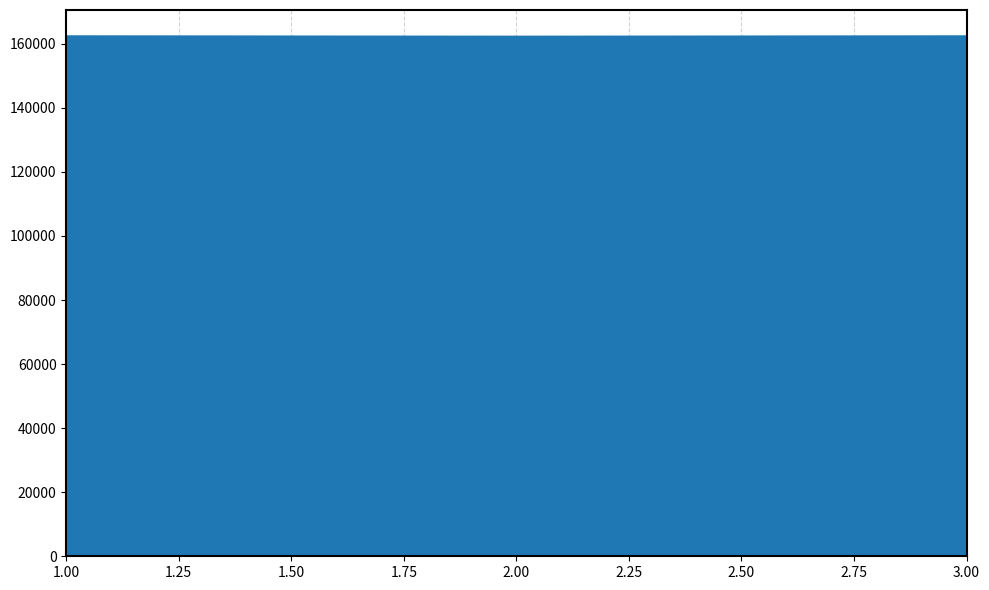

Is it true that the value at 3.00 is 37453?

False